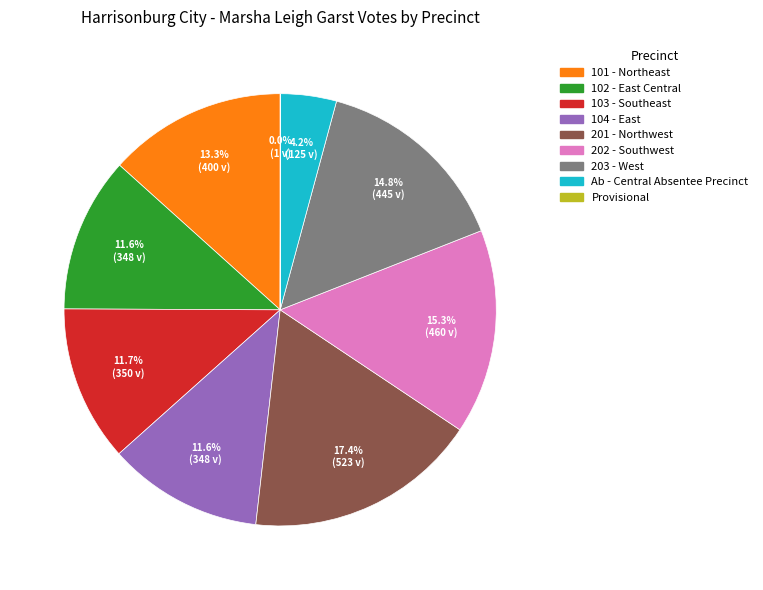

To the nearest percent, what is the difference between the largest and smallest slice percentages?

17%